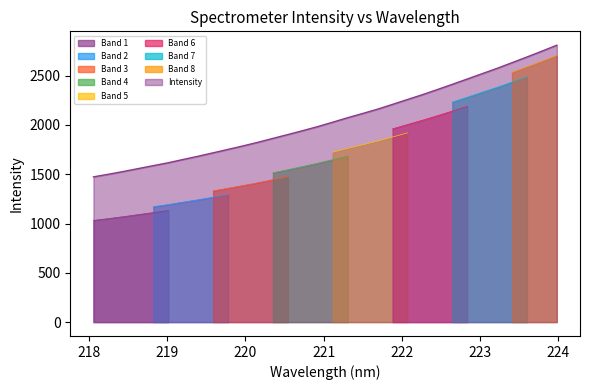

At which category does the chart reach its minimum across all series?

218.0596